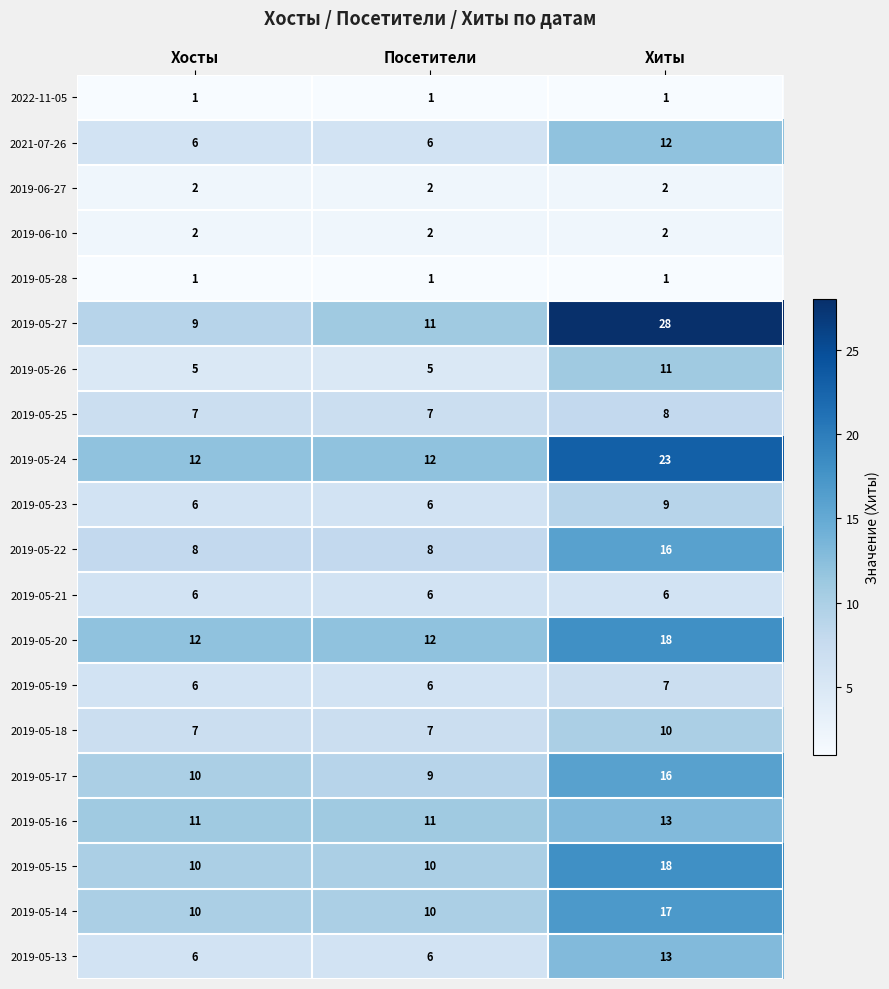

What is the average value of the 2019-05-25 series?

7